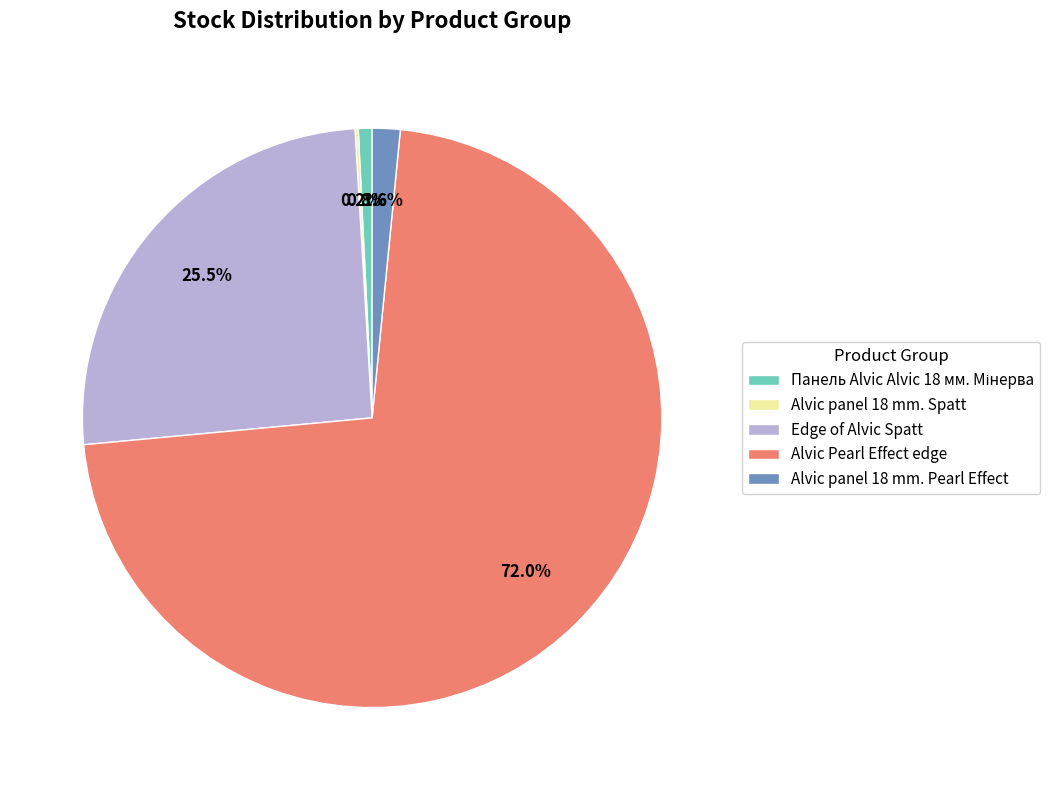

Combined, what portion of the pie is Edge of Alvic Spatt and Alvic panel 18 mm. Pearl Effect?

27.1%